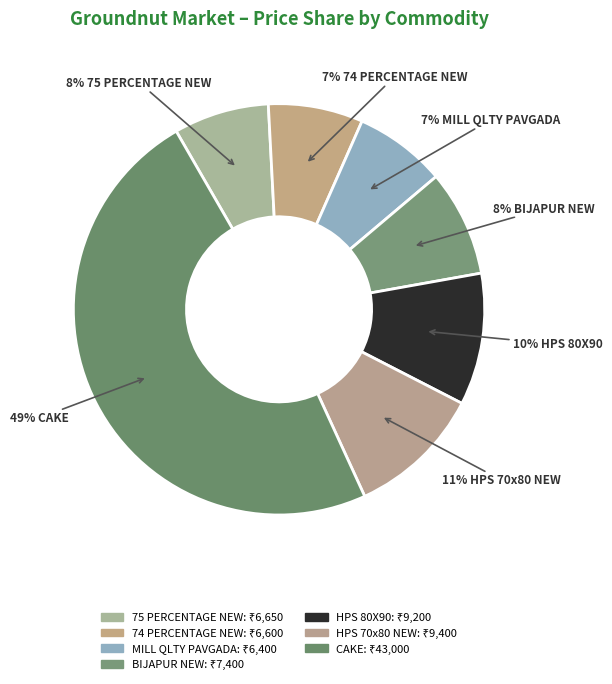

What percentage is the 74 PERCENTAGE NEW slice, to the nearest percent?

7%